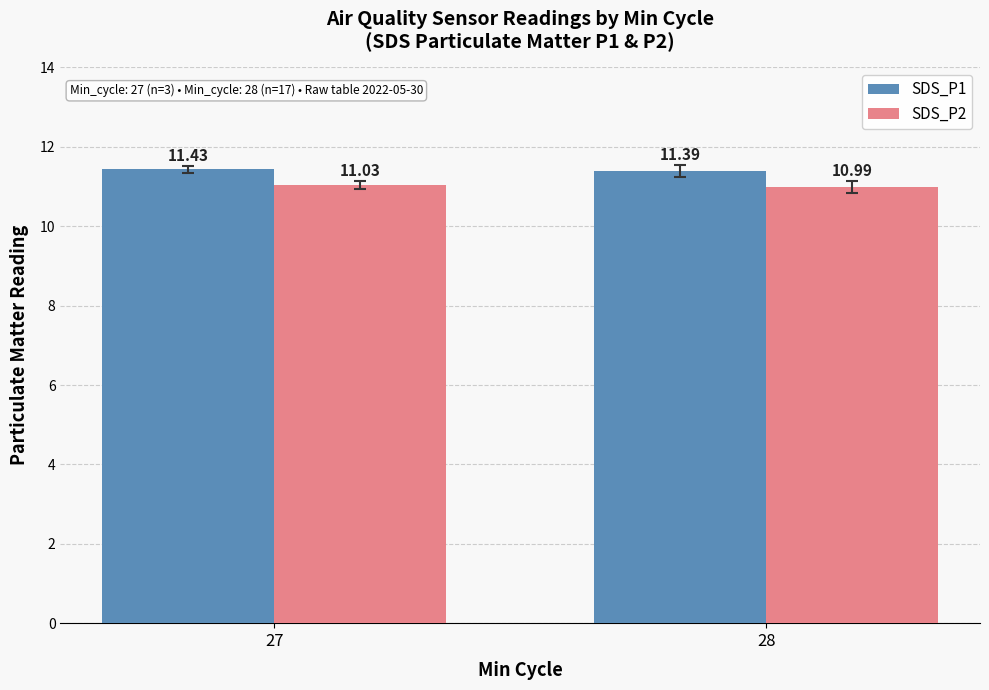

What is the value of the SDS_P1 bar at the 1st from the left?

11.4